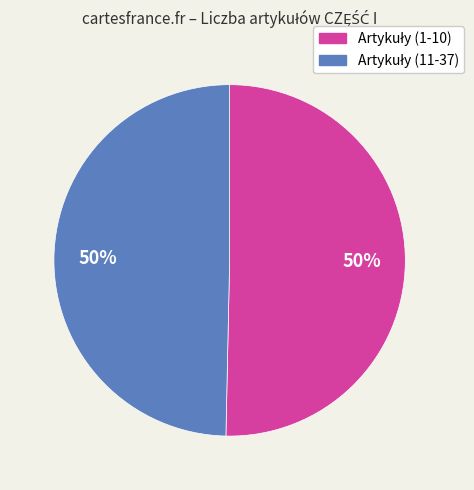

How many segments does this pie chart have?

2